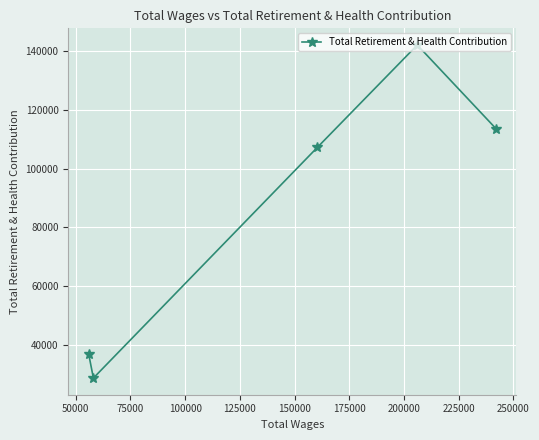

What is the greatest value displayed?

142019